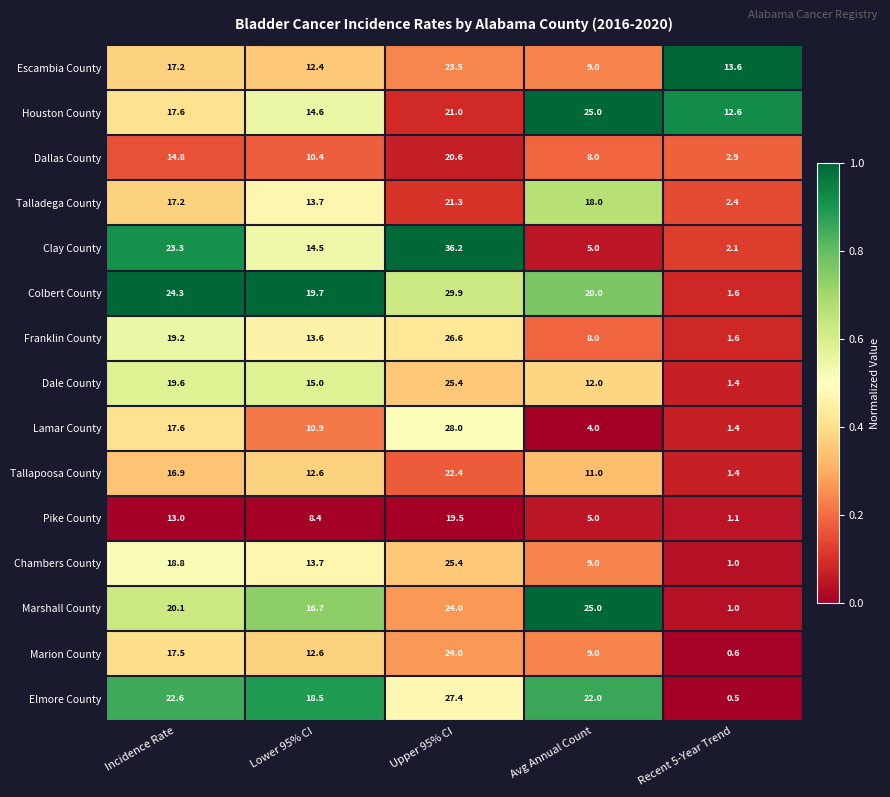

Is it true that Escambia County equals 18.7 at Recent 5-Year Trend?

False